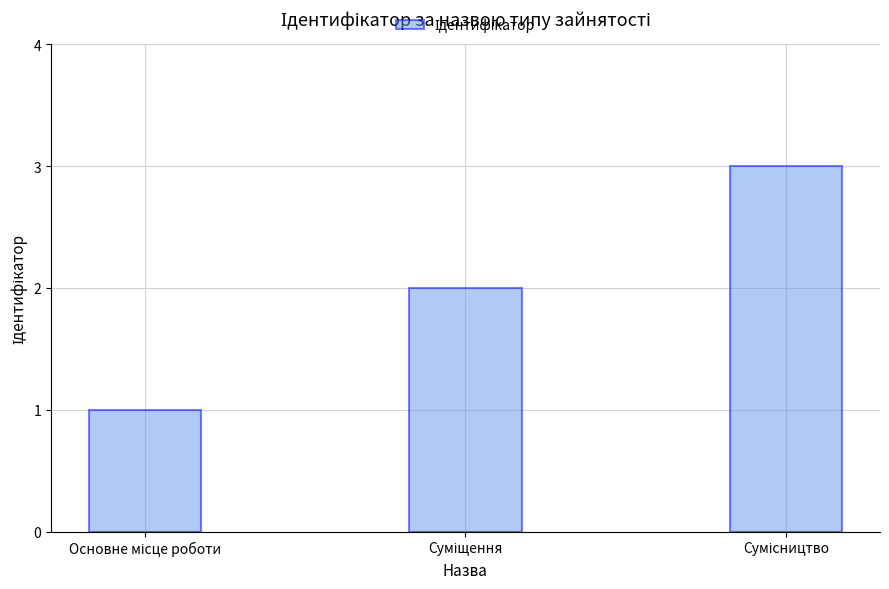

What is the maximum value shown in the chart?

3